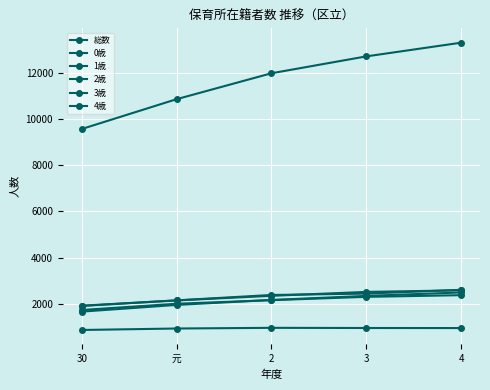

What is the label of the 2nd point from the right?

3